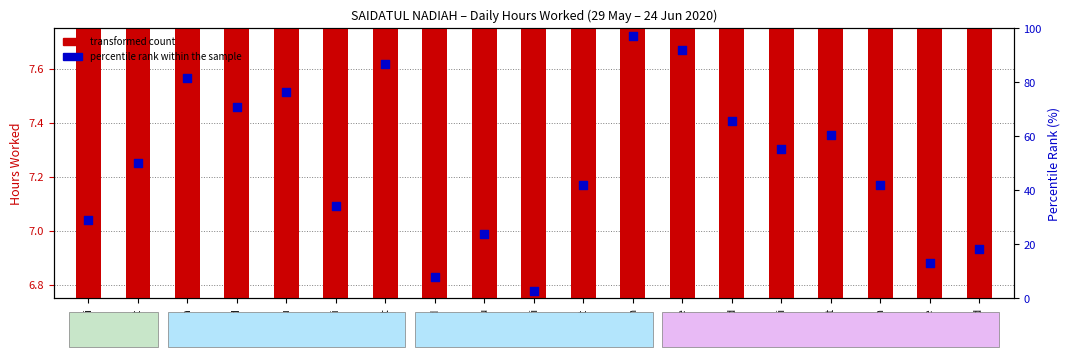

Which series reaches the minimum Y coordinate?

percentile rank within the sample